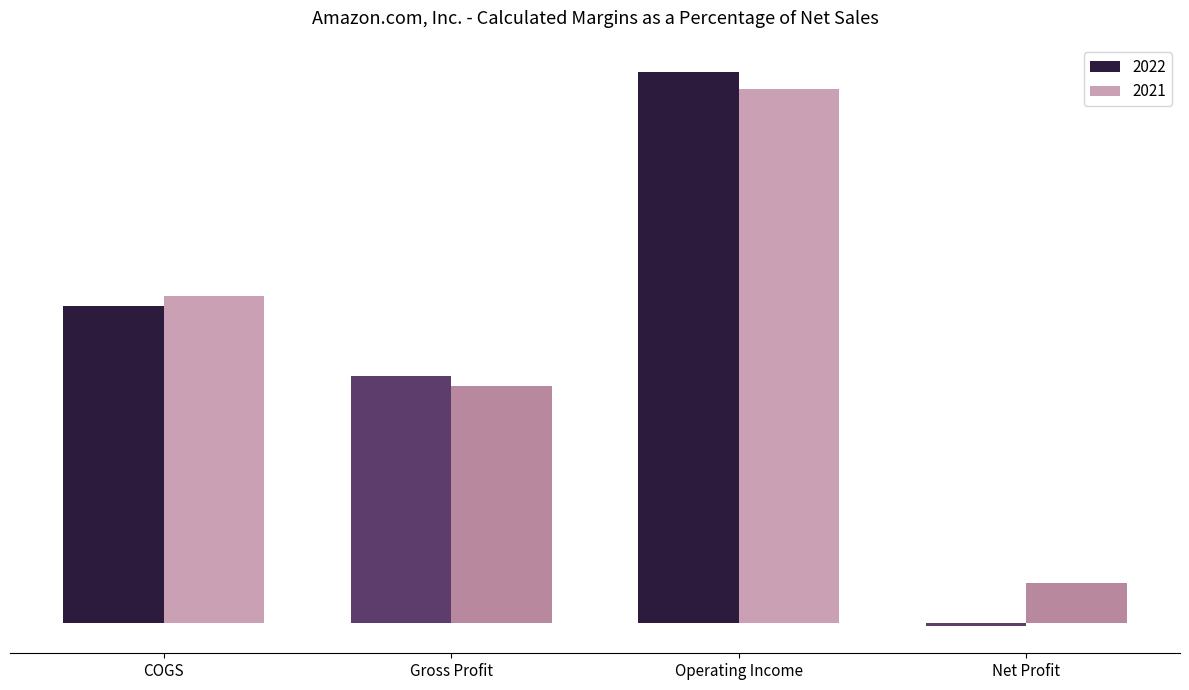

Reading right to left, extract all data points from this chart.

2022: -0.0	1.0	0.4	0.6
2021: 0.1	0.9	0.4	0.6